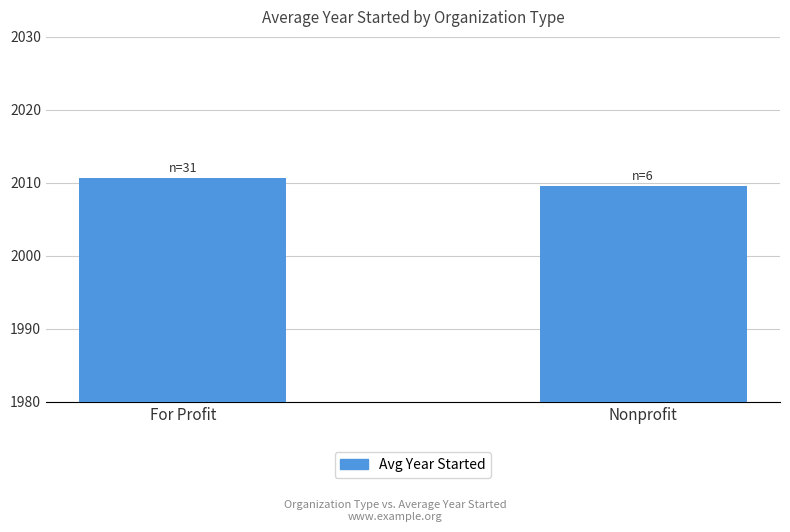

What is the label of the 2nd bar from the right?

For Profit